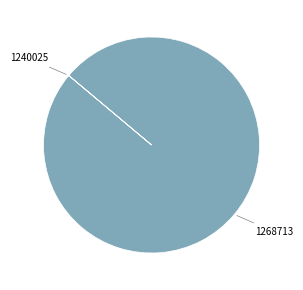

Does any single category account for the majority?

Yes